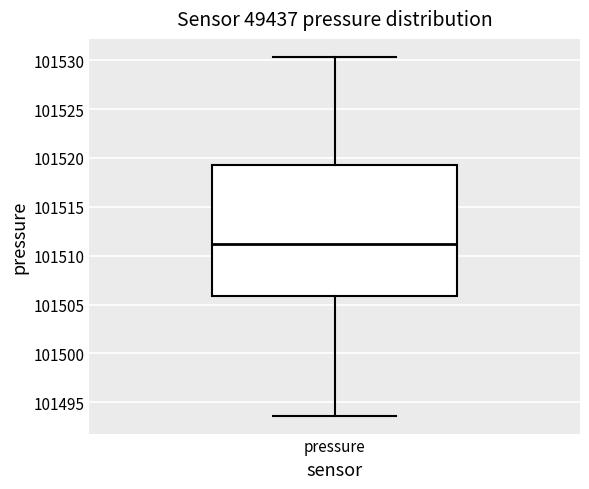

Where does the median line of the box for pressure sit on the y-axis? The values are not printed on the chart, so give them approximately, as read against the axis.

101511.0